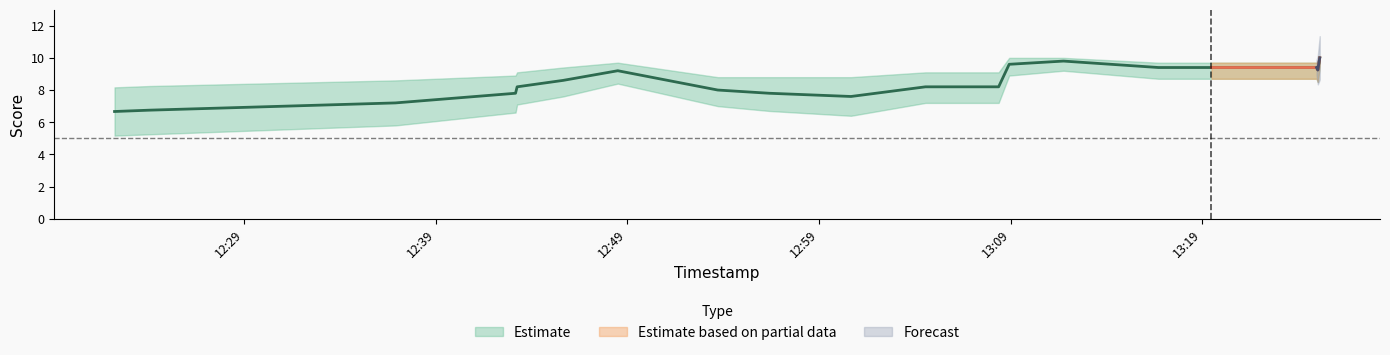

What is the average value of the Score_upper series?

9.3